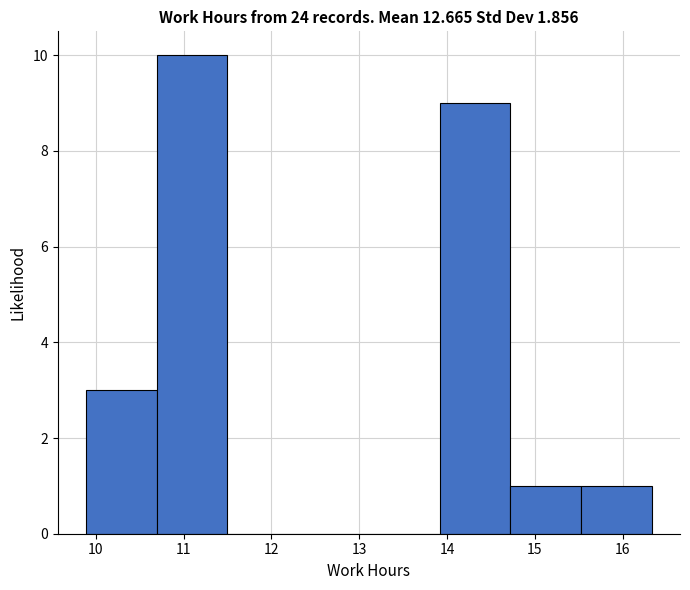

Reading left to right, list every bar in this chart as the range it spans on the x-axis followed by its height. Neither the bar edges nor the heights are printed on the chart, so give them approximately, as read against the axes.

9.9 to 10.7: 3
10.7 to 11.5: 10
11.5 to 12.3: 0
12.3 to 13.1: 0
13.1 to 13.9: 0
13.9 to 14.7: 9
14.7 to 15.5: 1
15.5 to 16.3: 1